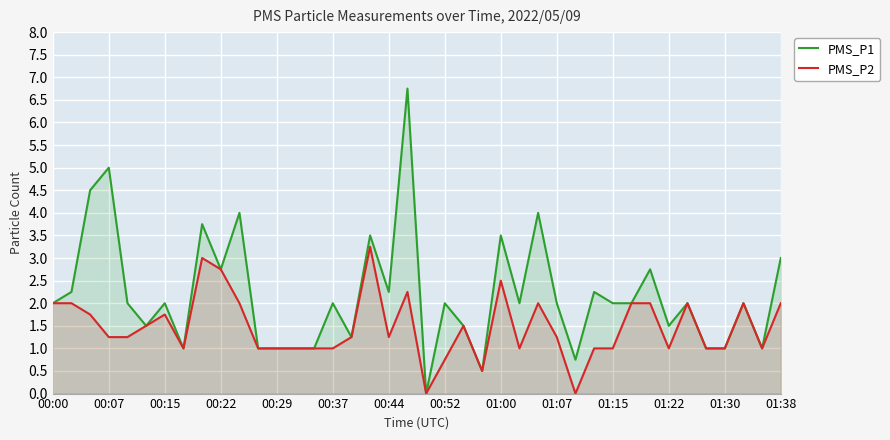

The PMS_P1 series shows 1.0 at 01:07. True or false?

False